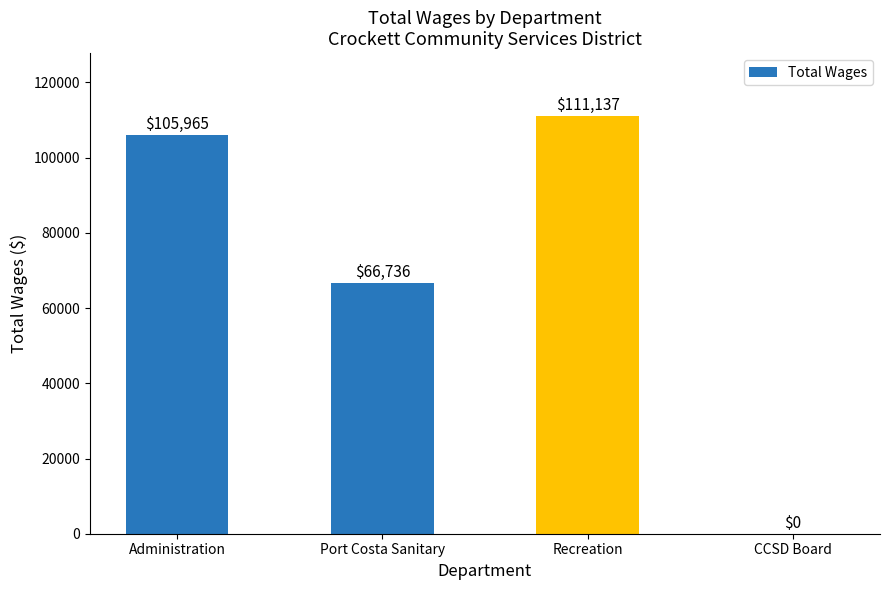

Does the chart contain stacked bars?

No